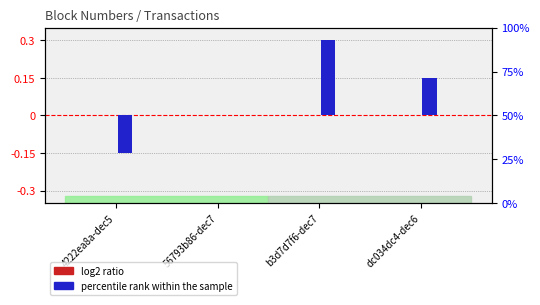

Reading left to right, extract all data points from this chart.

log2 ratio: -0.0	-0.0	0.0	0.0
percentile rank within the sample: -0.1	0.0	0.3	0.1